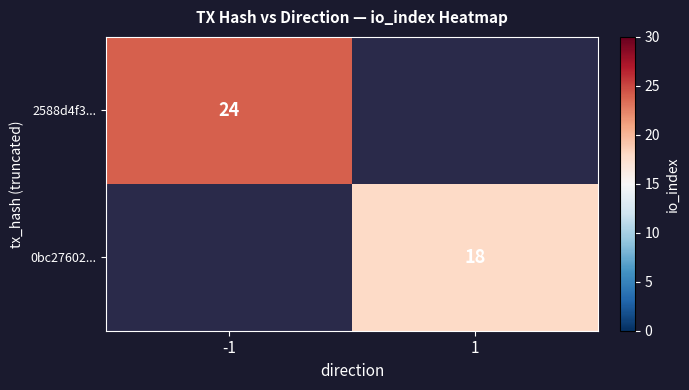

Which category has the lowest value across all series?

1